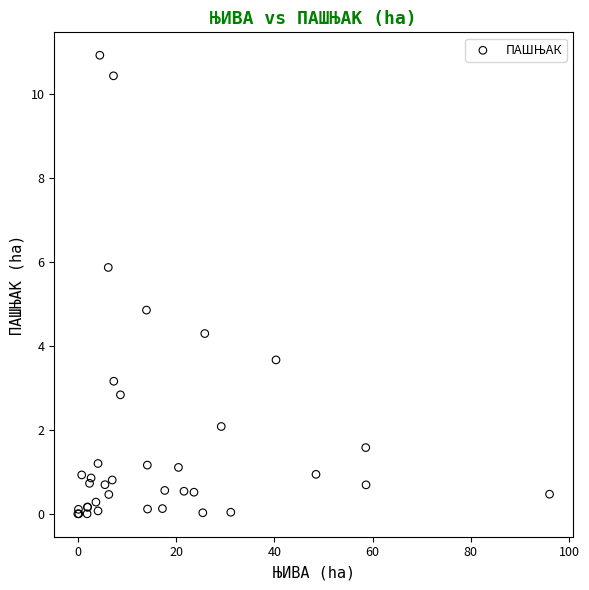

What Y value in the scatter plot is closest to 5?

4.8